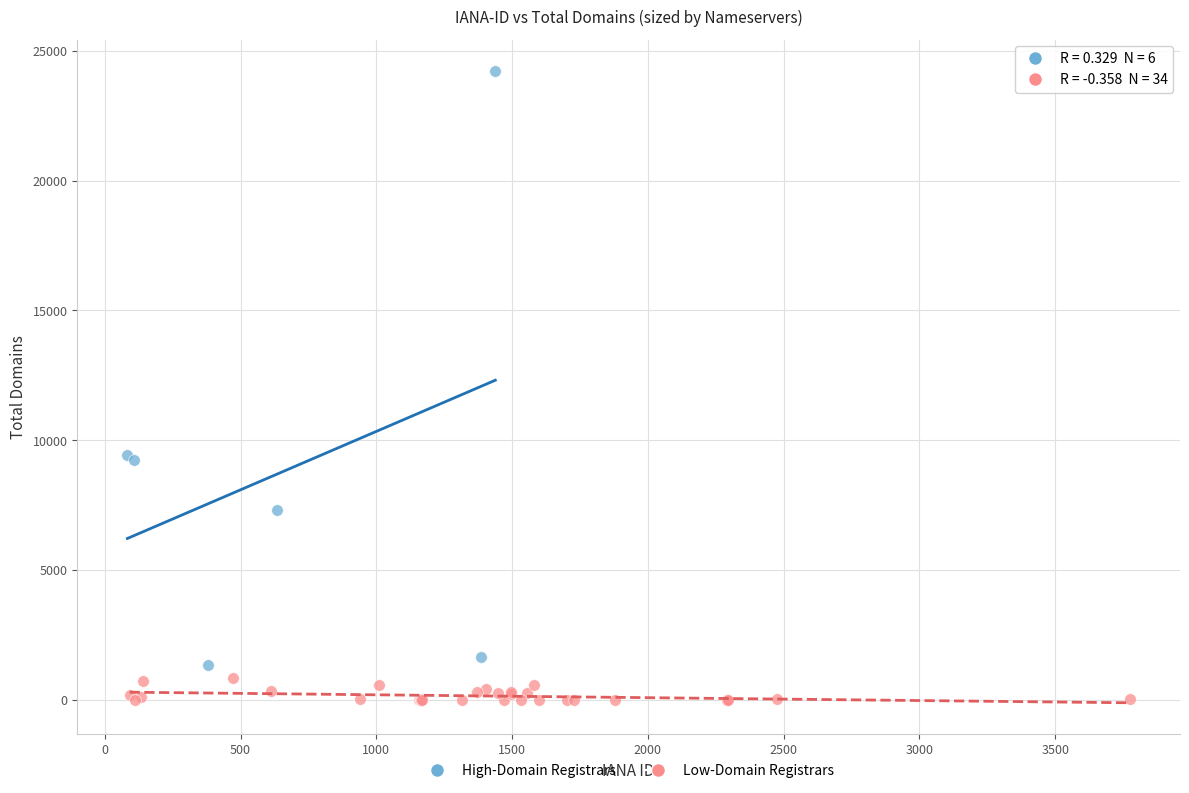

Which series contains the lowest Y value?

Low-Domain Registrars